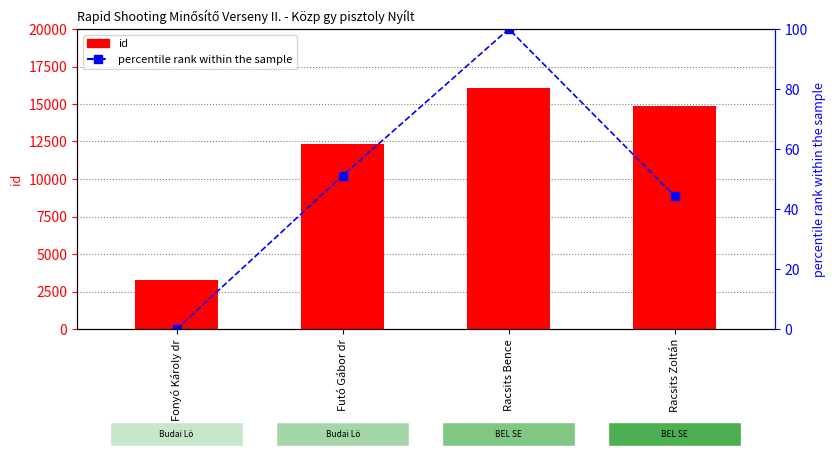

At which label does id reach its minimum?

Fonyó Károly dr